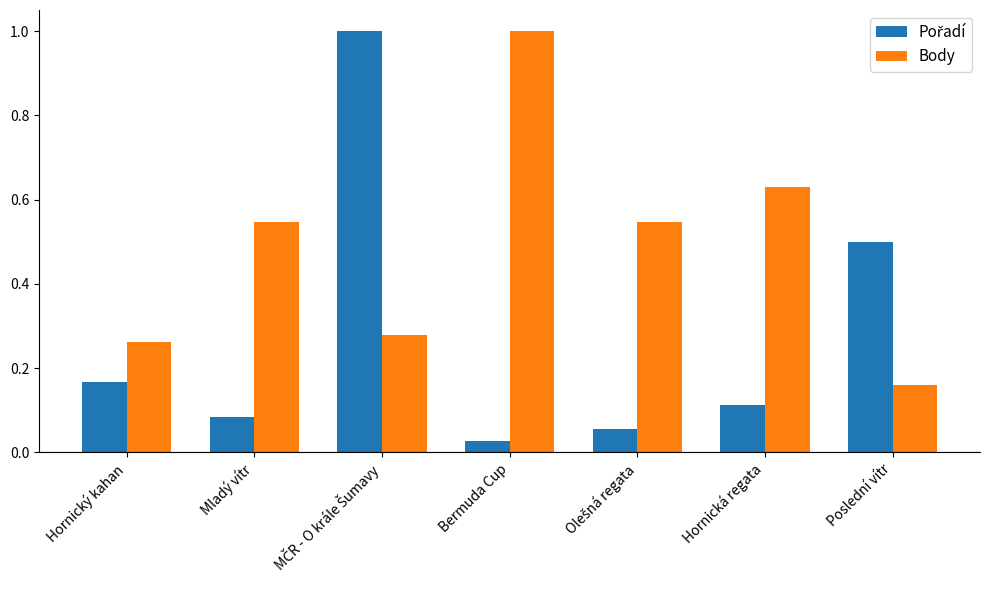

At which category does the chart reach its minimum across all series?

Bermuda Cup